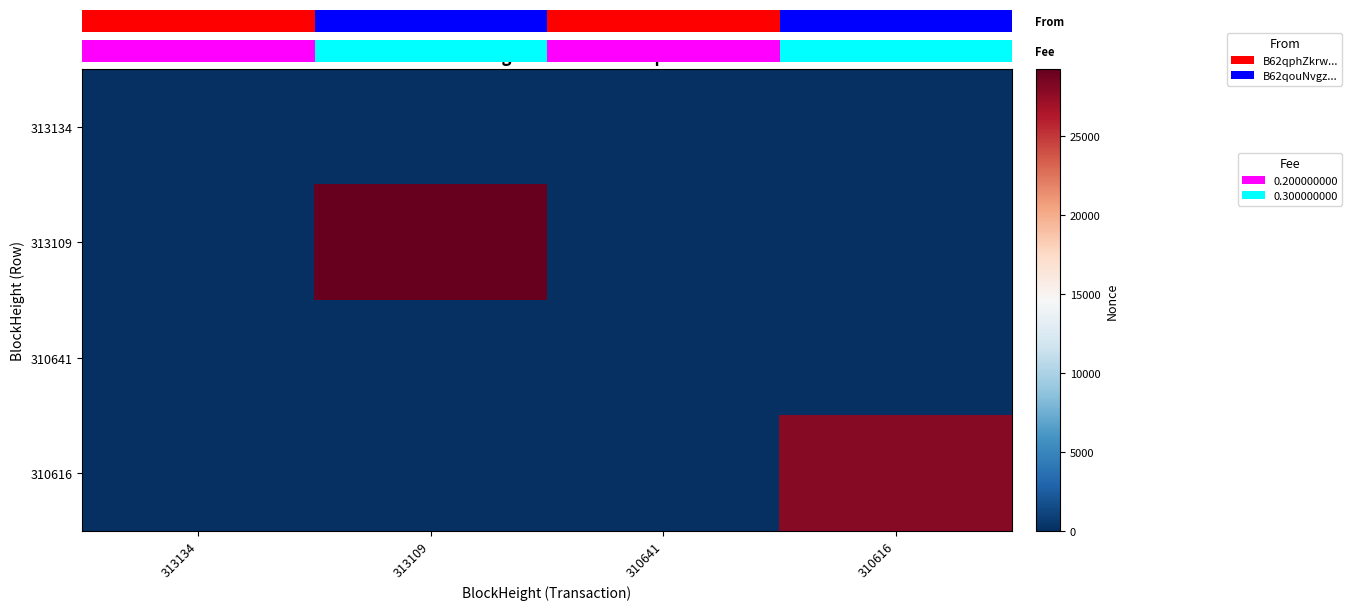

List the labels in order of 313109 value, smallest first.

313134, 310641, 310616, 313109